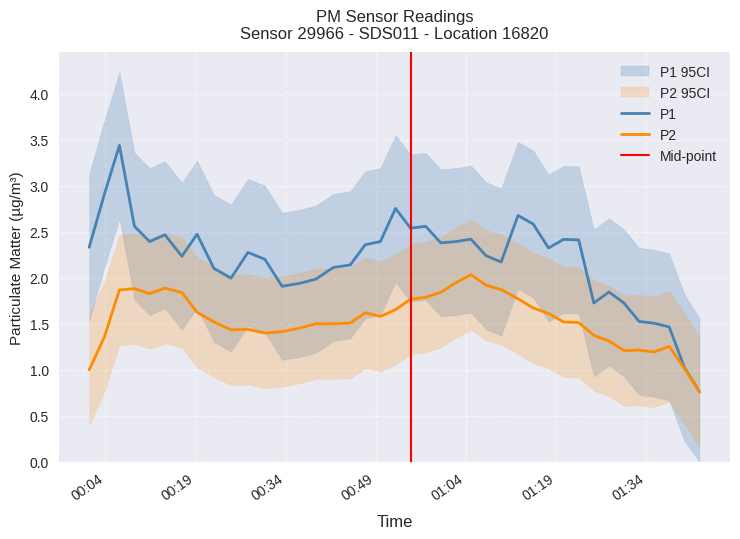

What is the minimum value for P2?

0.8